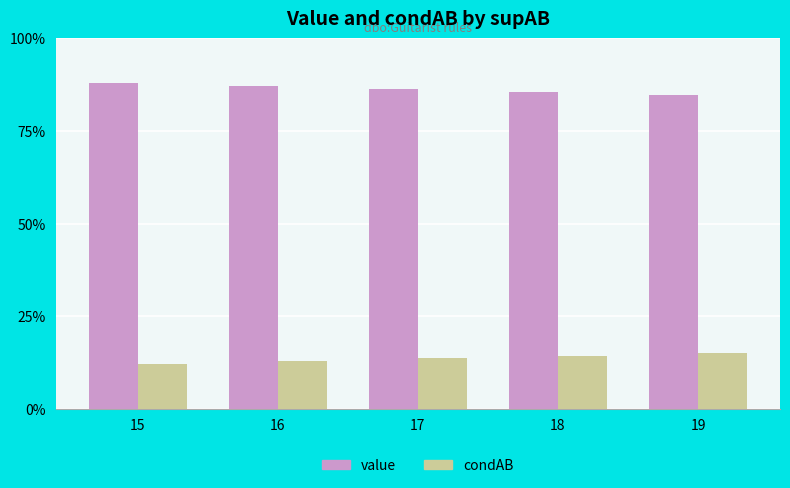

Where is condAB nearest to the value 0?

15